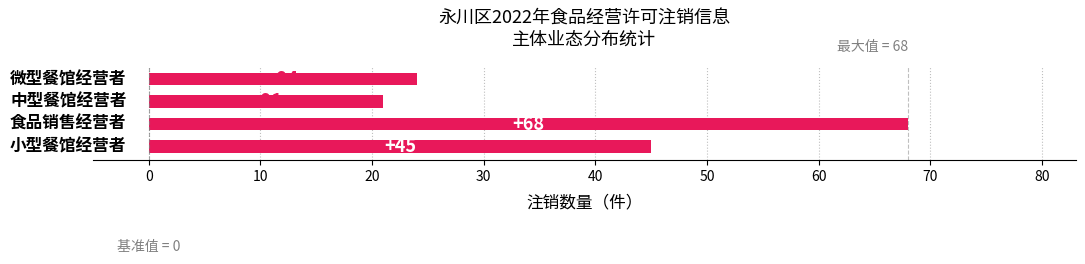

What is the maximum value shown in the chart?

68